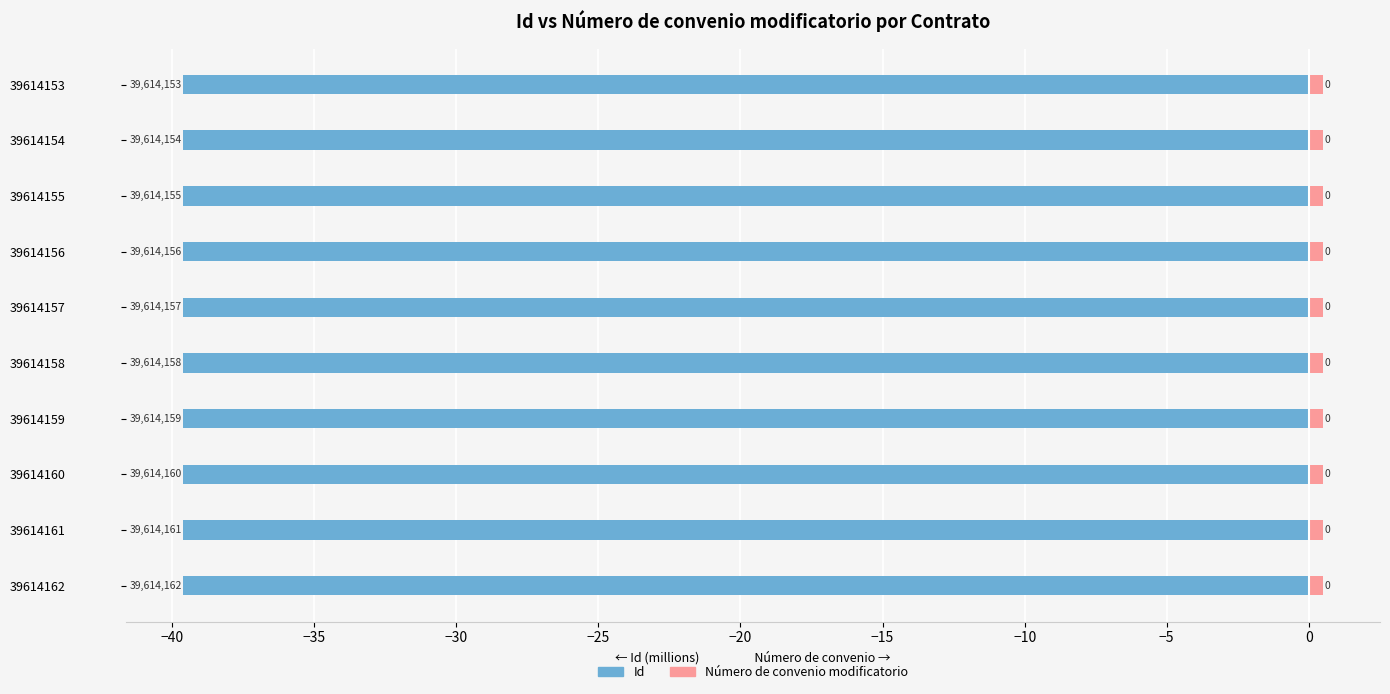

Rank the series at −20 from lowest to highest value.

Id (millions), Número de convenio modificatorio